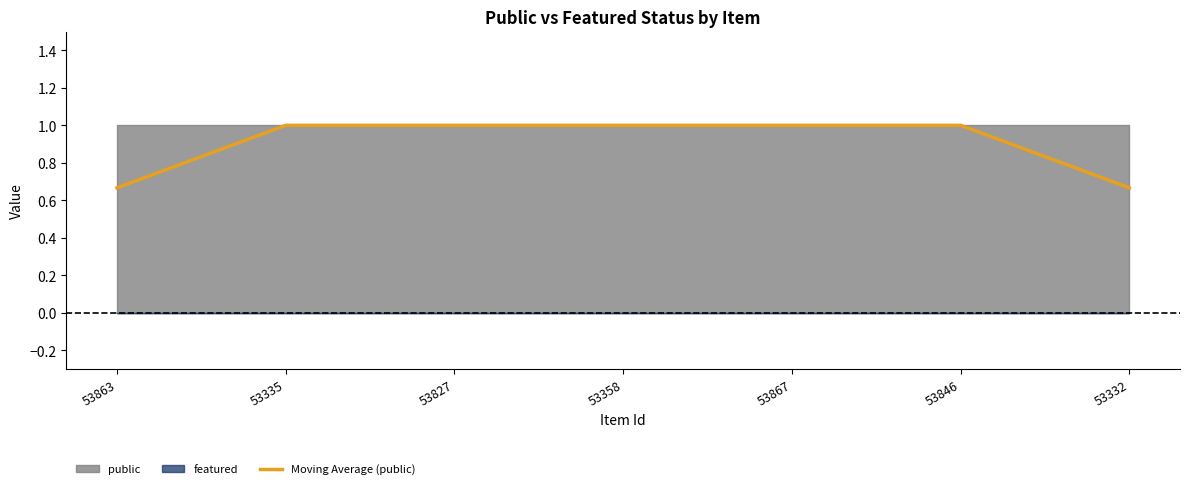

What is the value of the 6th point from the left?

1.0